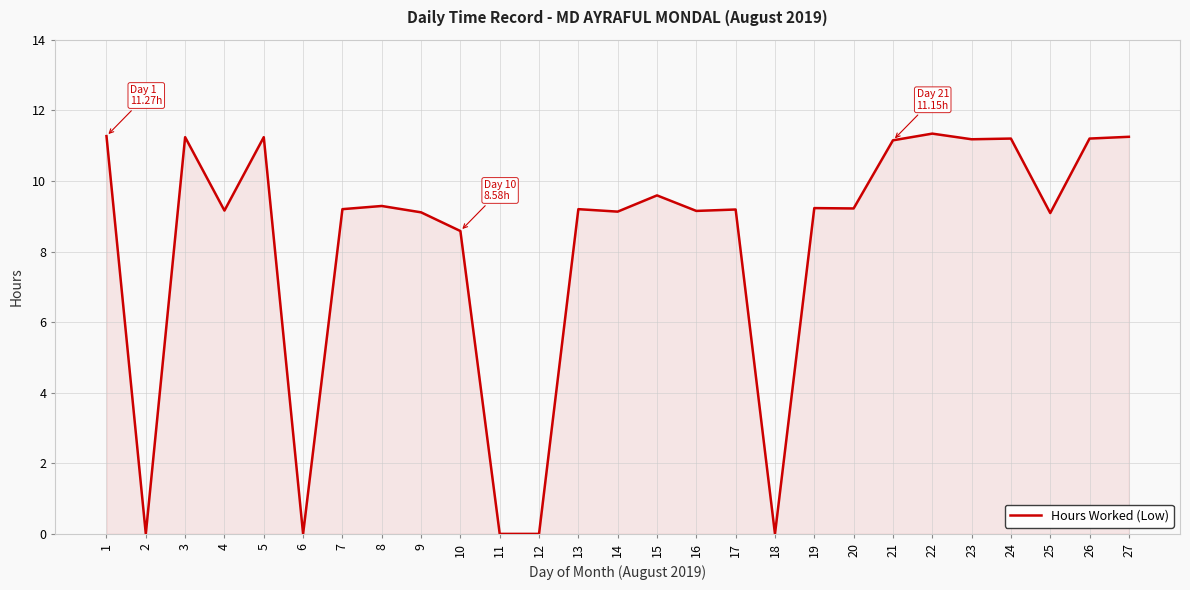

Where is the data nearest to the value 5?

10